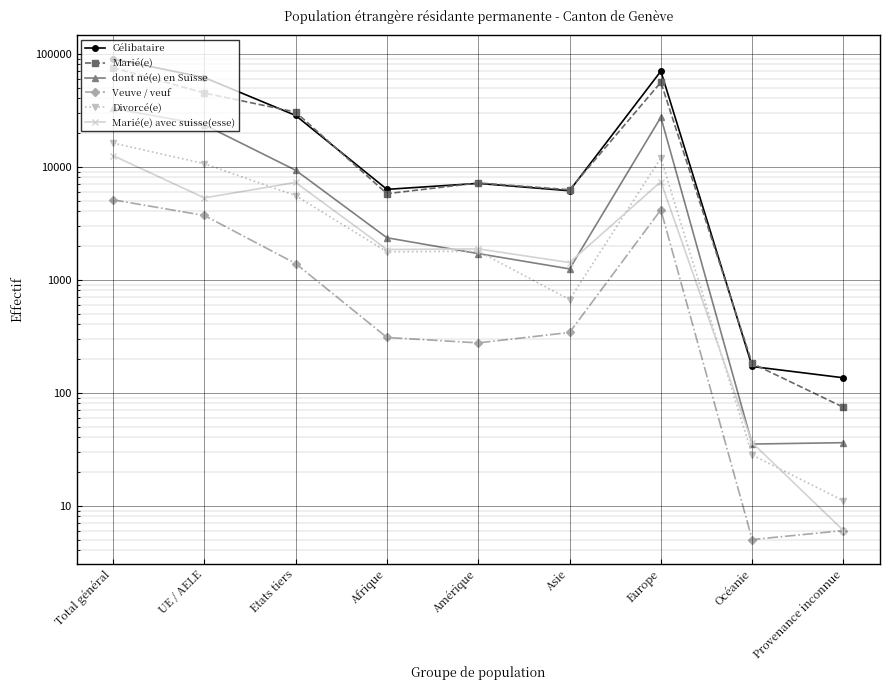

The Marié(e) avec suisse(esse) series shows 1867 at Amérique. True or false?

True